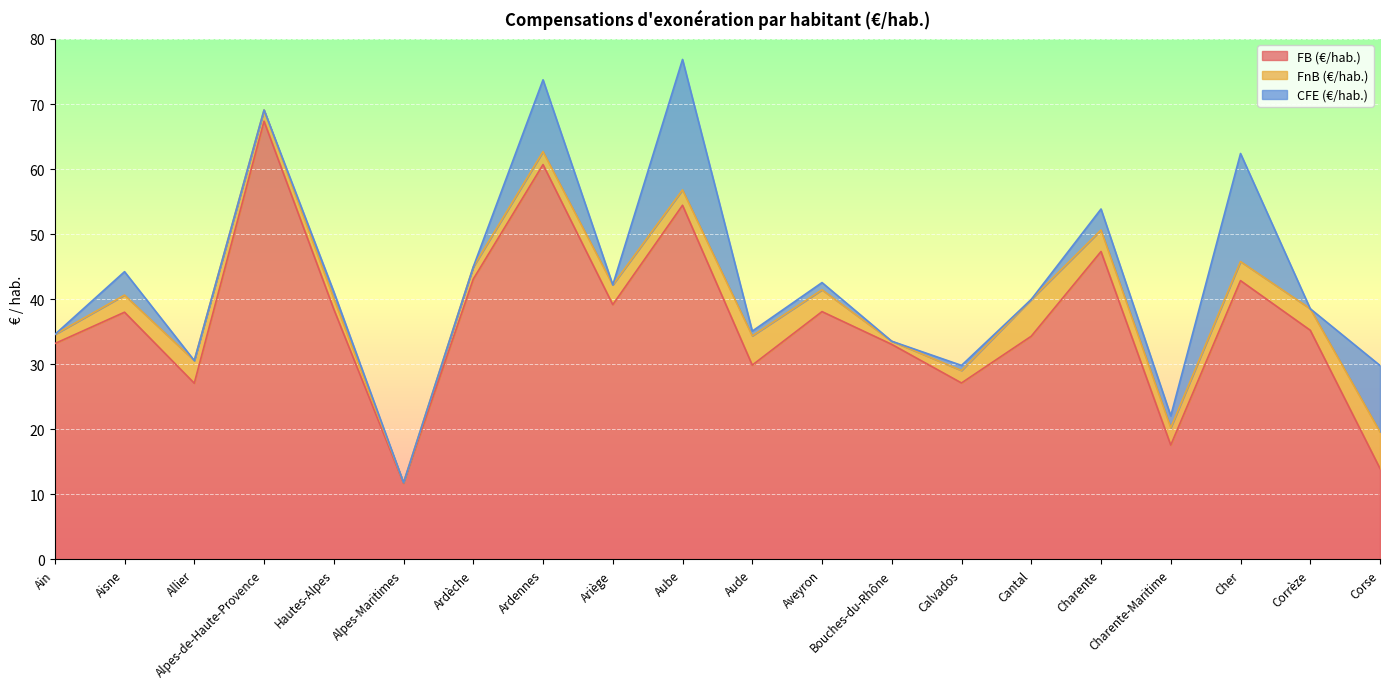

True or false: FB (€/hab.) and CFE (€/hab.) cross at least once.

False